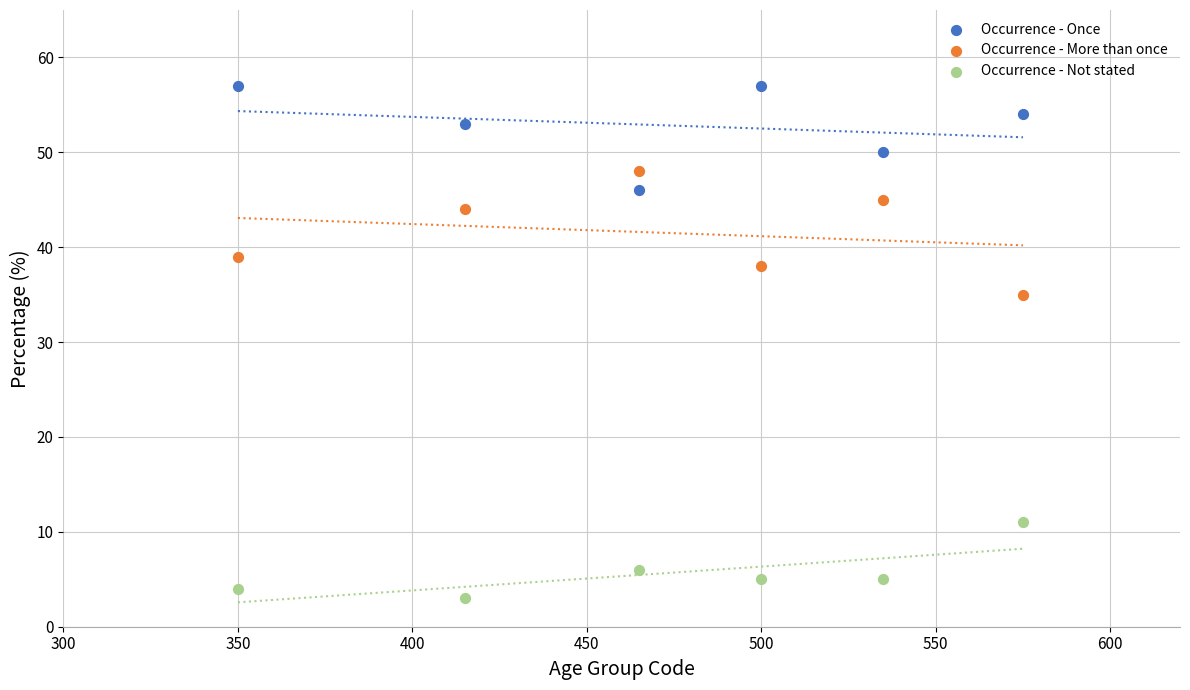

Across all data points, what is the range of X values (max minus min)?

225